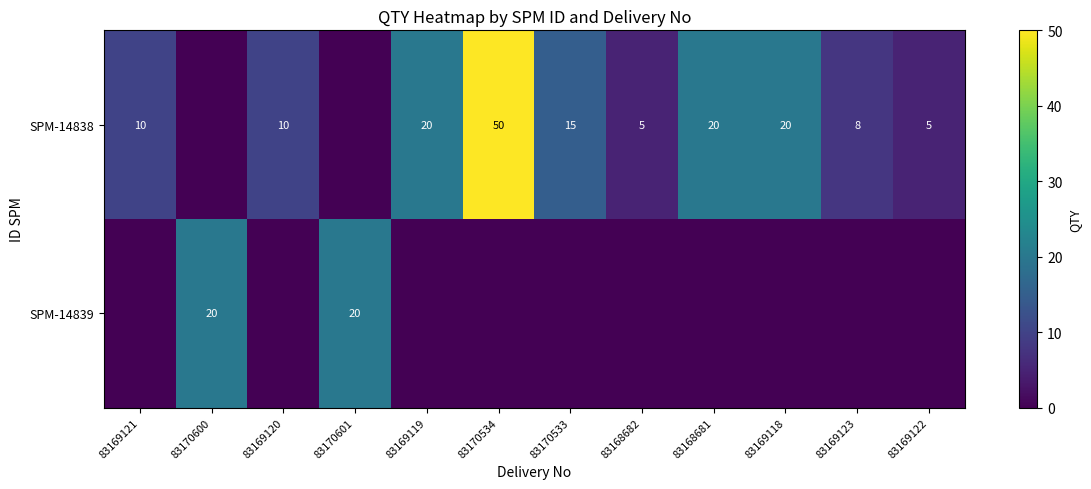

What is the difference between the SPM-14838 values at 83168681 and 83169120?

10